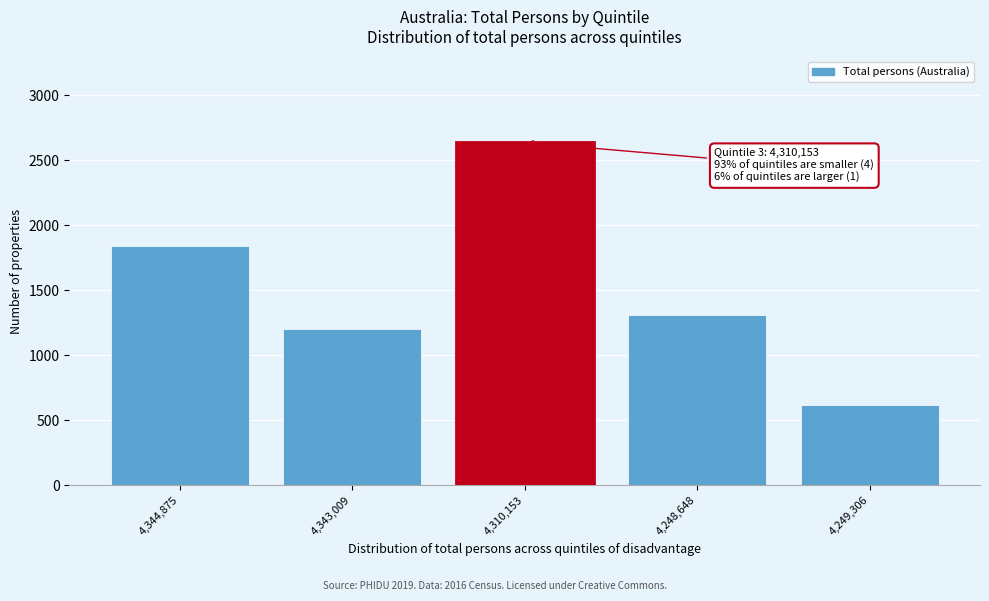

Reading left to right, extract all data points from this chart.

1841	1200	2640	1310	620